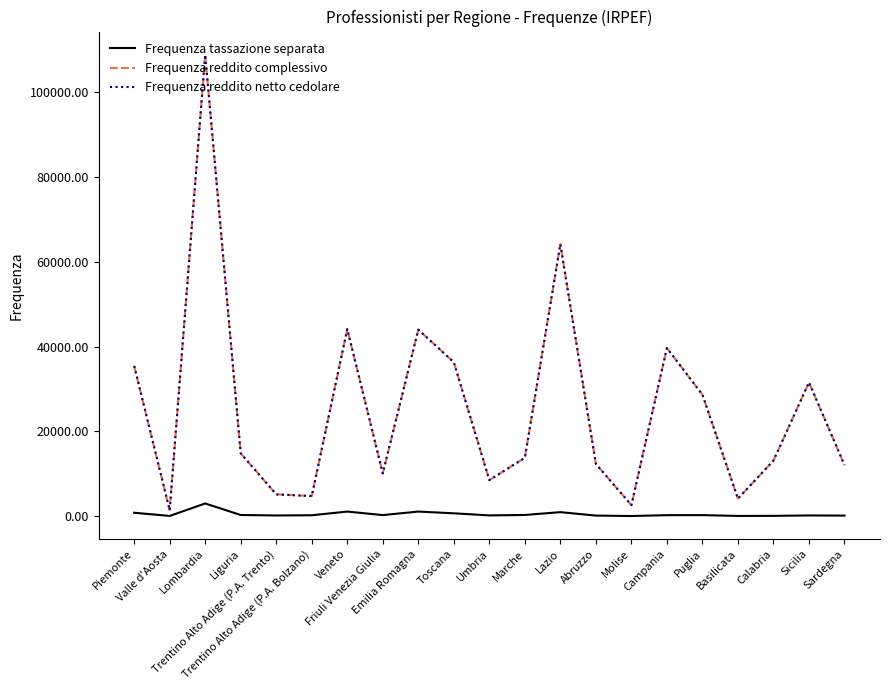

How many interior local peaks does the Frequenza reddito complessivo series have?

6